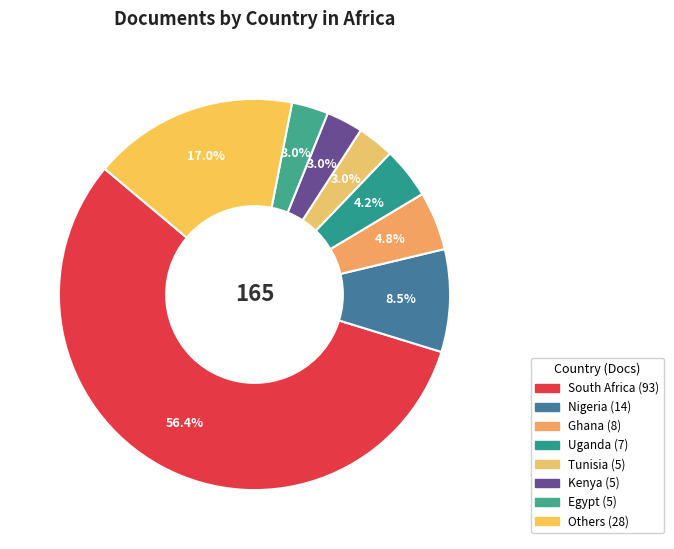

How many segments does this pie chart have?

8